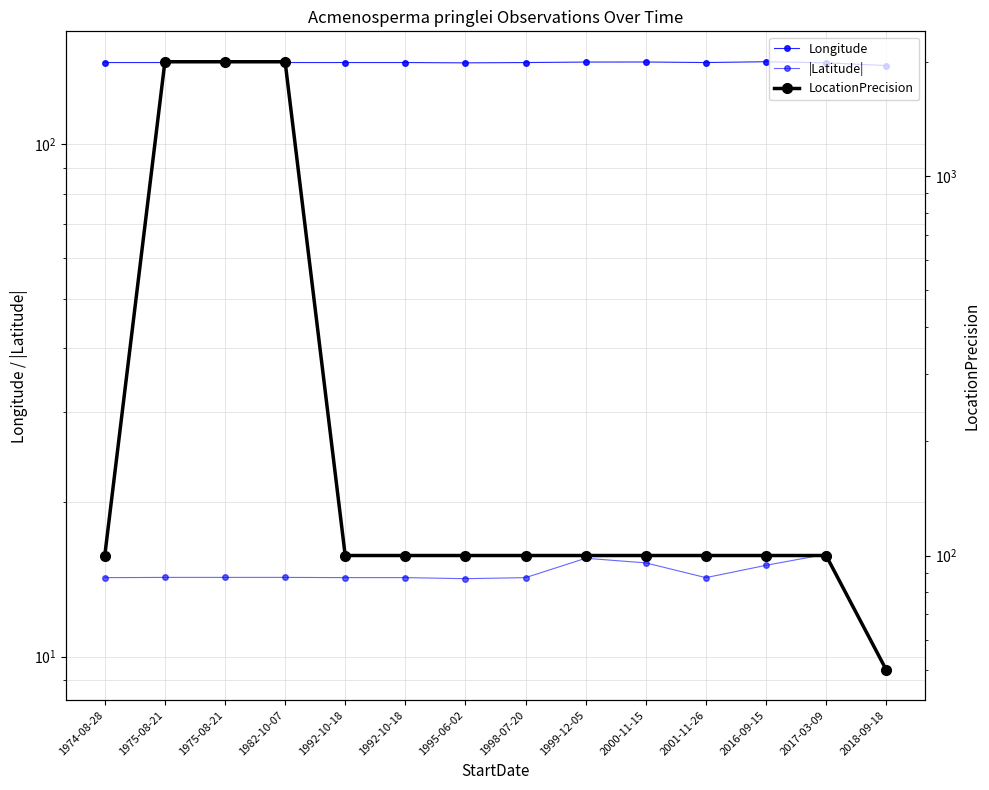

The value of LocationPrecision at 2018-09-18 is 77.9. True or false?

False